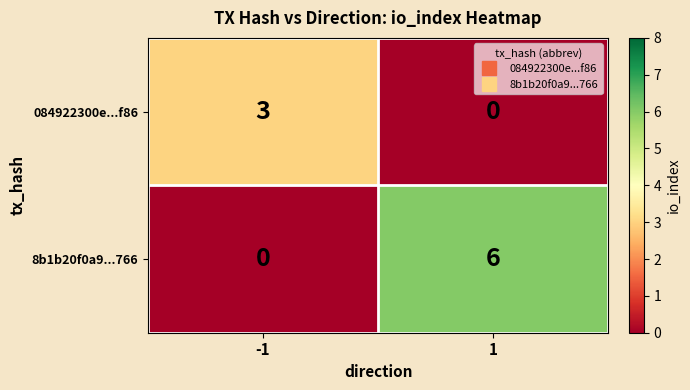

Rank the series by their maximum value, from lowest to highest.

084922300e...f86, 8b1b20f0a9...766